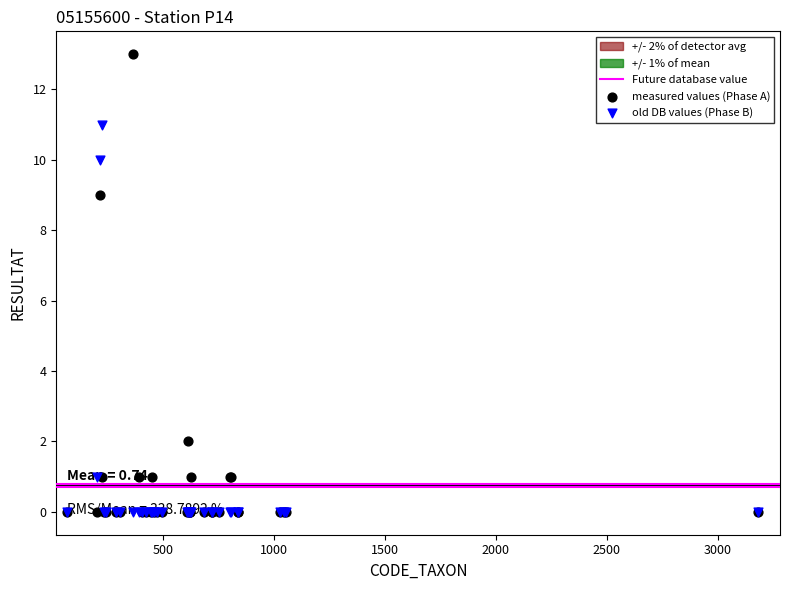

Which series has the largest Y range (max minus min)?

measured values (Phase A)